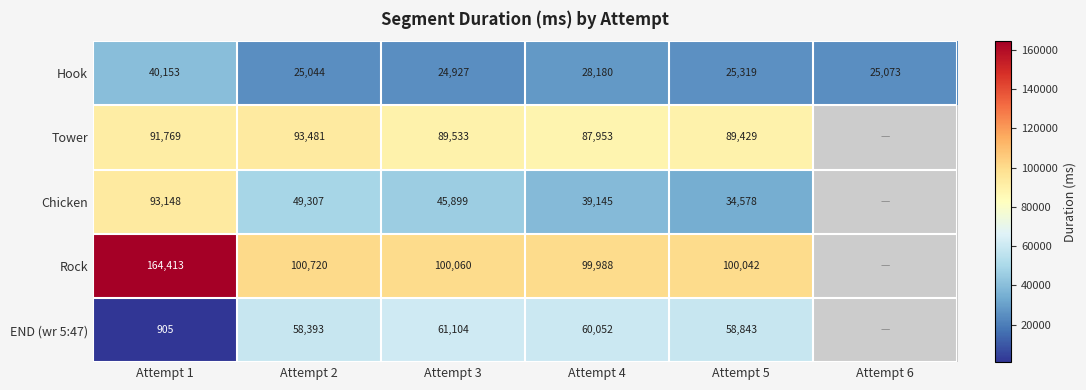

At Attempt 4, list the series in order from largest to smallest.

Rock, Tower, END (wr 5:47), Chicken, Hook